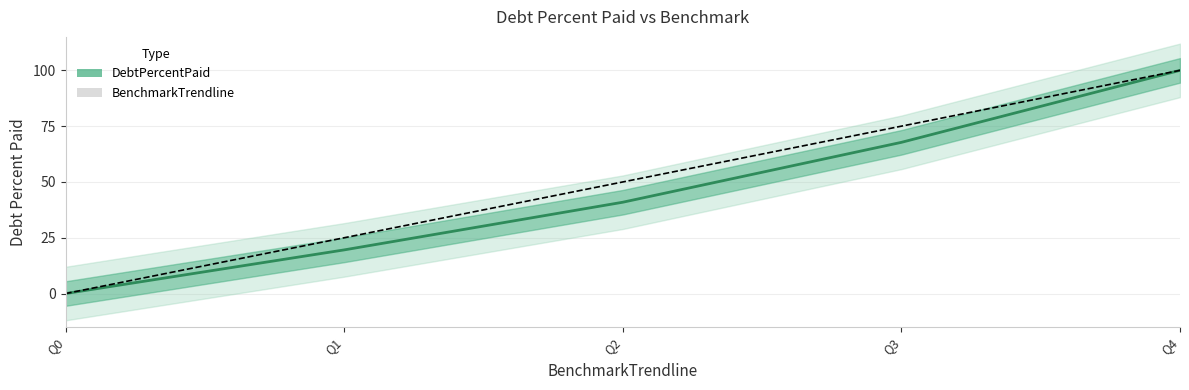

What are all the series names shown in the legend?

DebtPercentPaid, BenchmarkTrendline